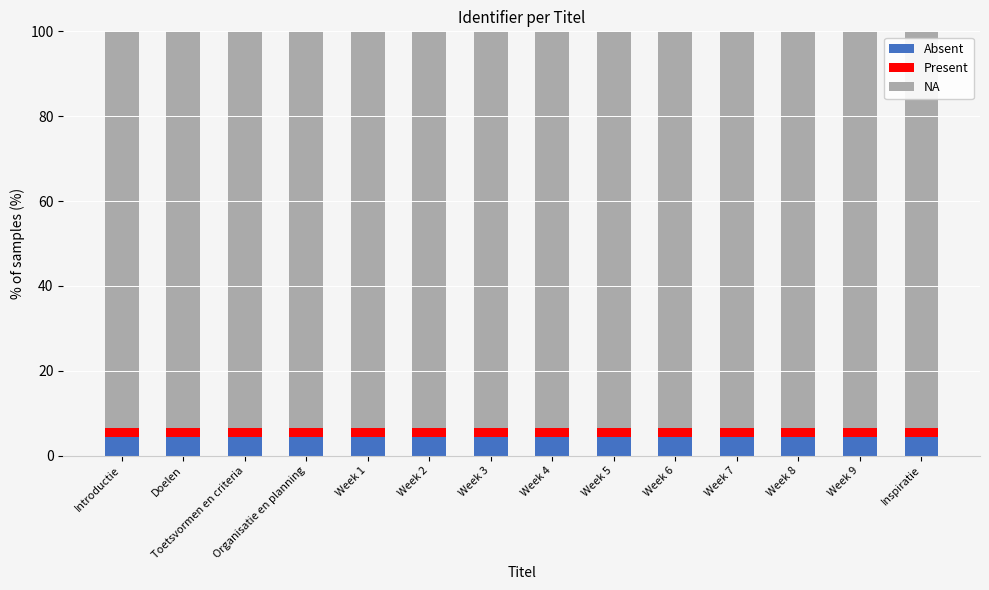

How many bars are there in total?

14